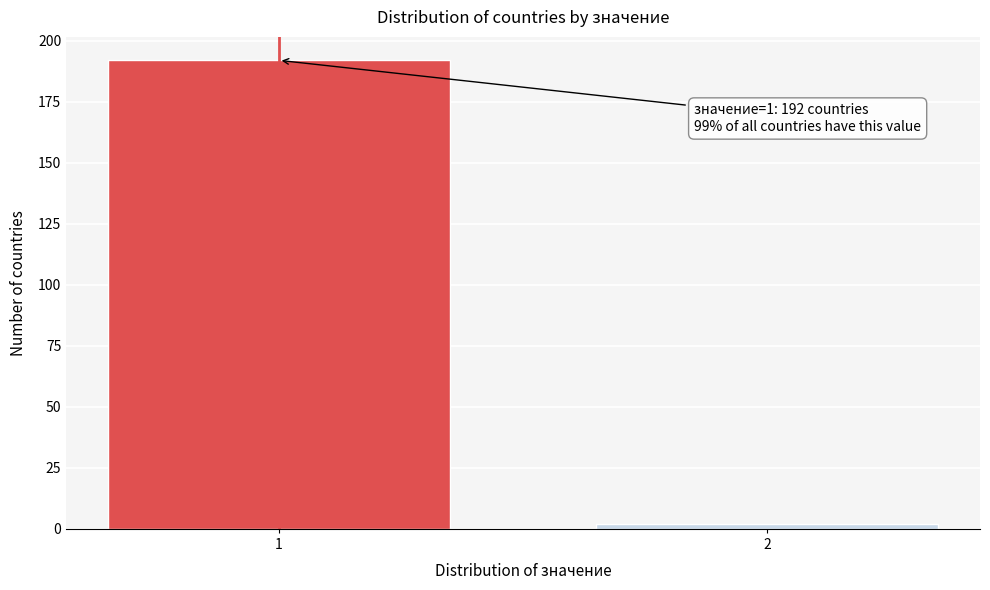

Reading left to right, list all the values displayed in this chart.

1=192	2=2